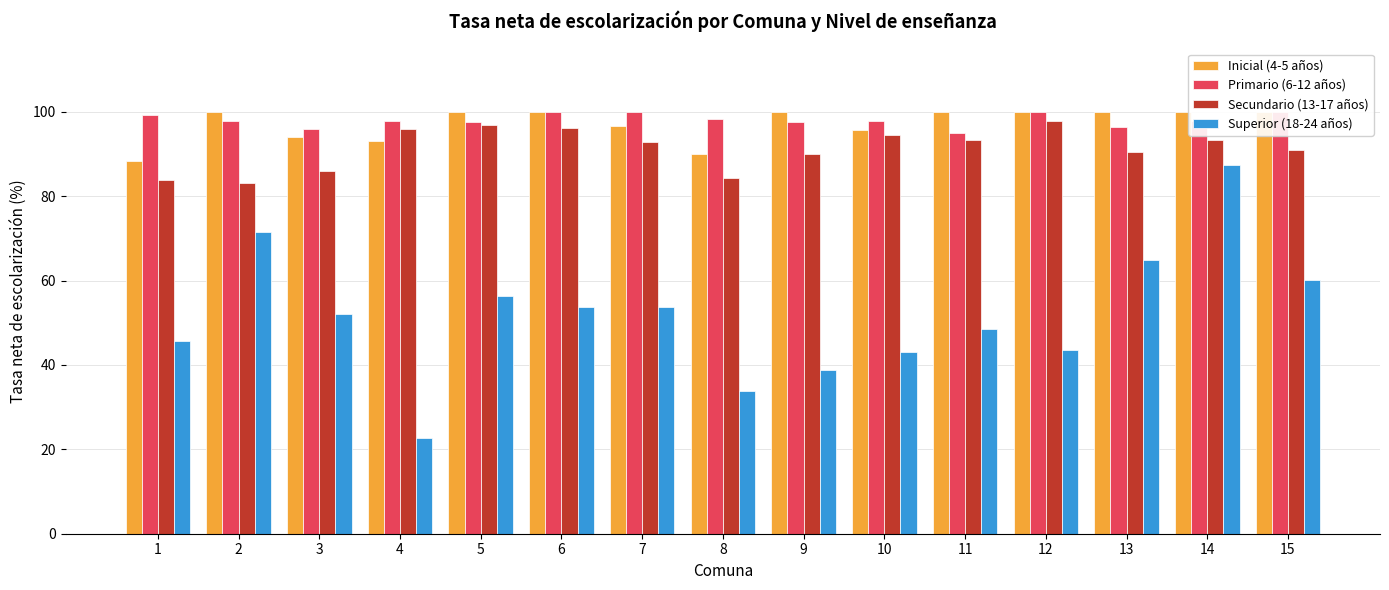

How many groups of bars are there?

15